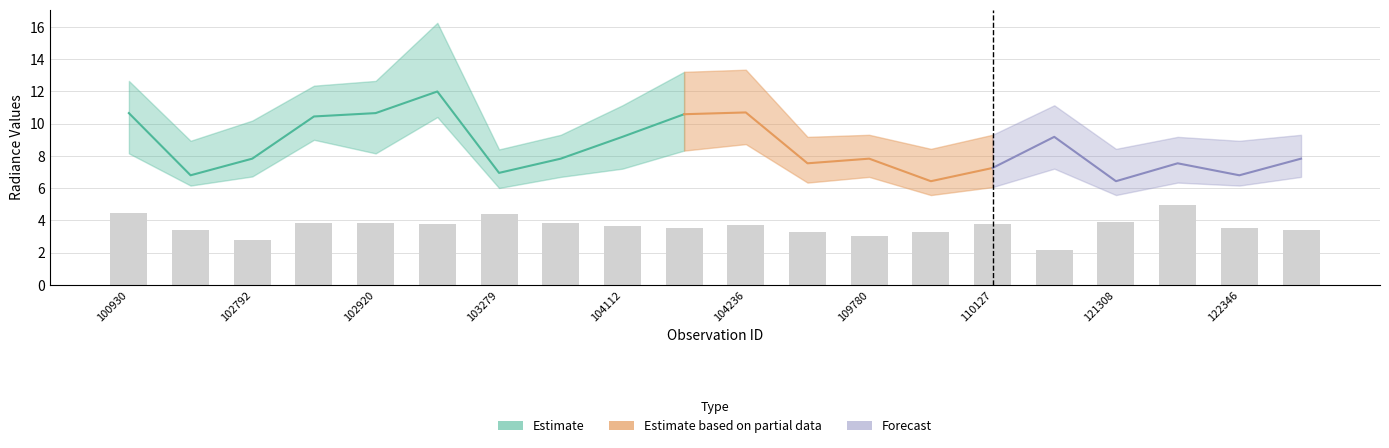

What is the sum of the rade9_bin_1q values at 123966 and 102920?

14.9